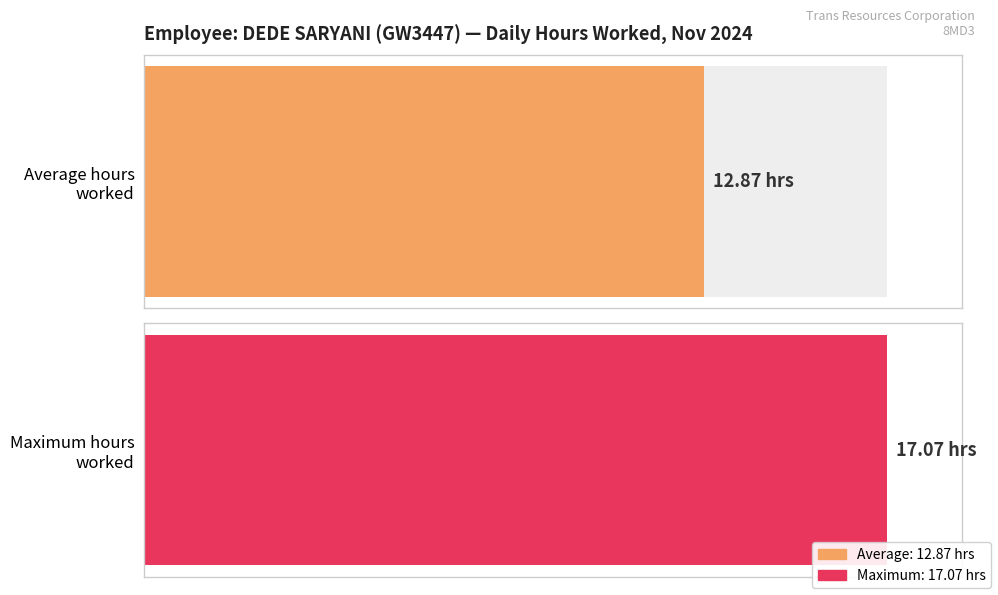

What is the average value?

12.9